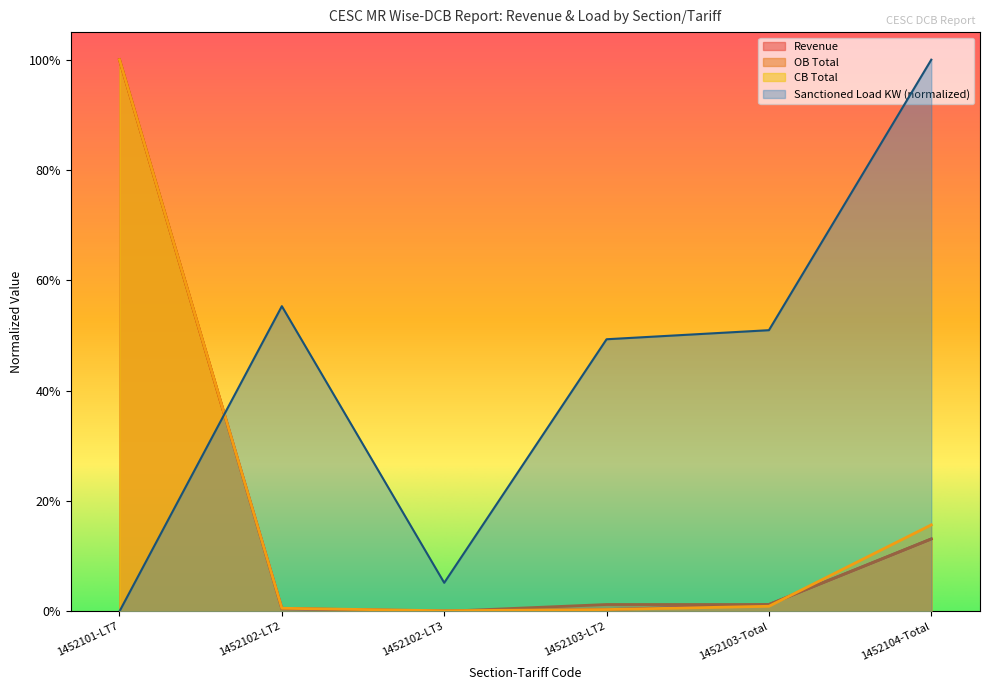

What is the value of the Sanctioned Load KW point at the 4th from the left?

0.5